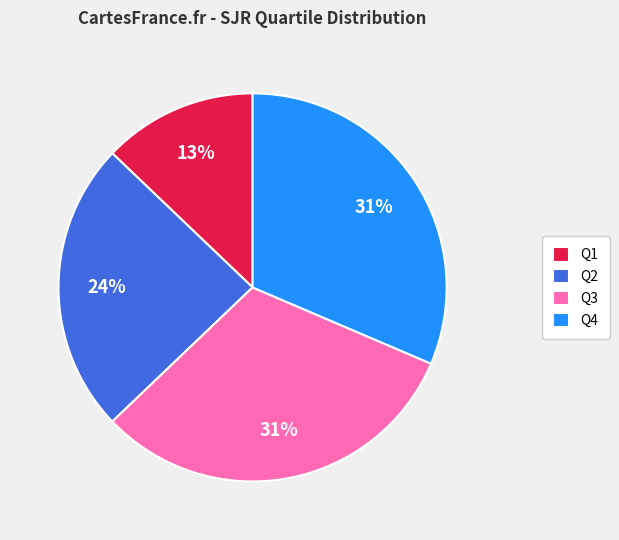

To the nearest percent, what is the combined percentage of Q1 and Q4?

44%